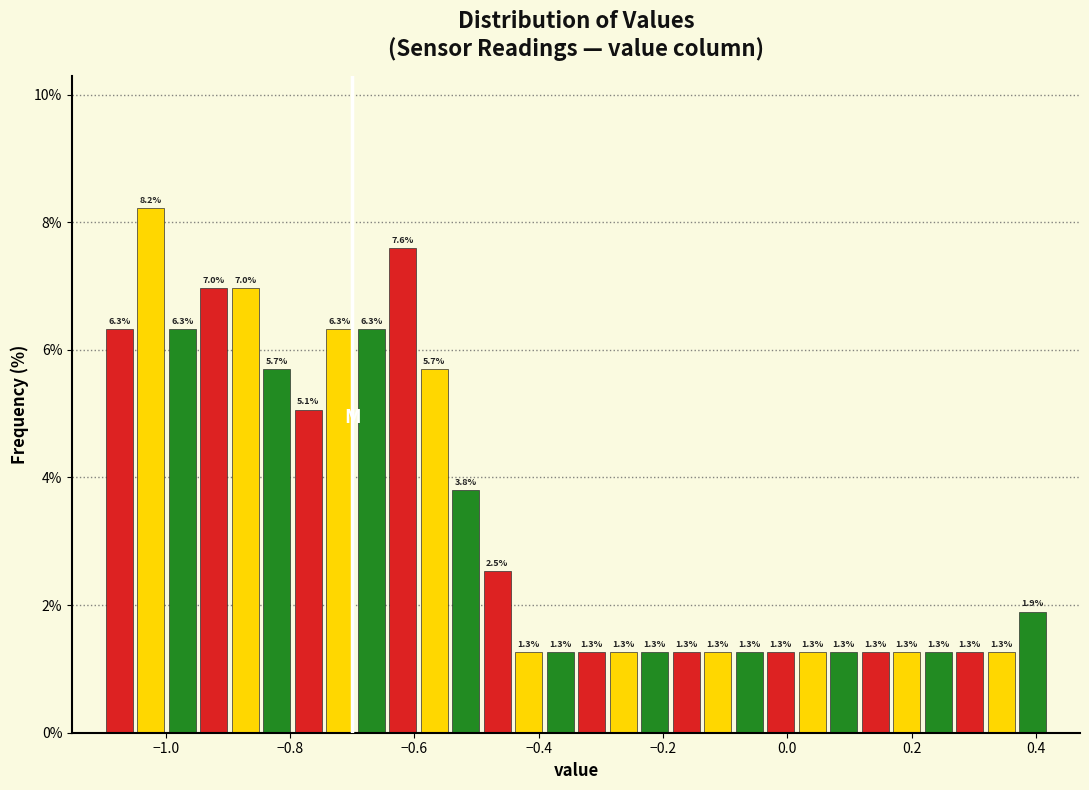

Around what value on the x-axis is the tallest bar? Give the approximate position of its centre, as read against the axis.

-1.02